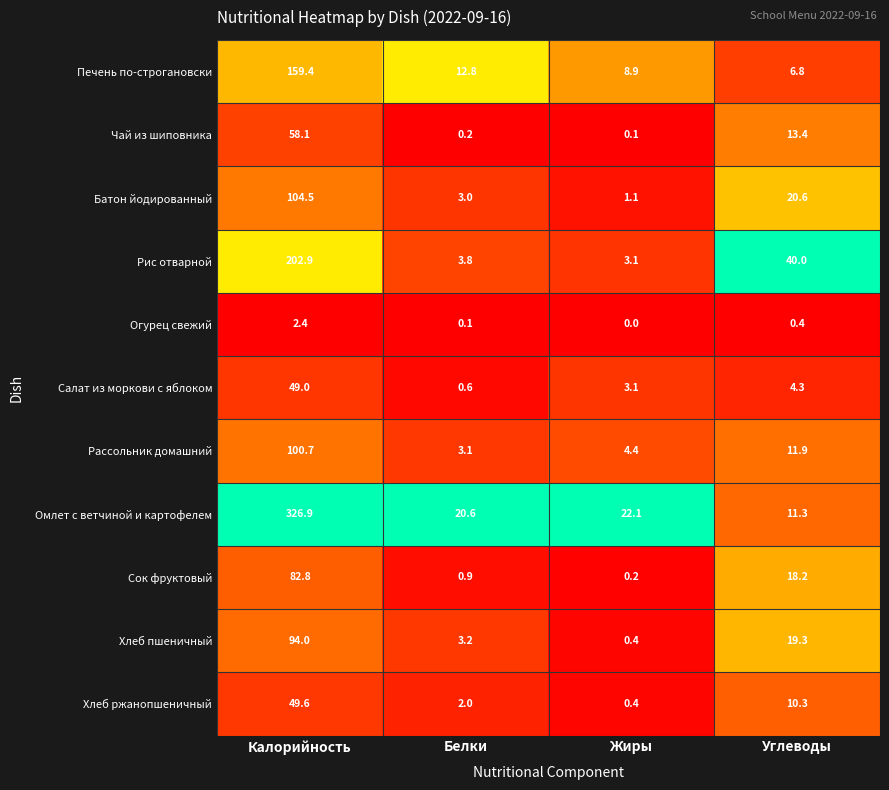

Where does the Рис отварной series first go above 40?

Калорийность